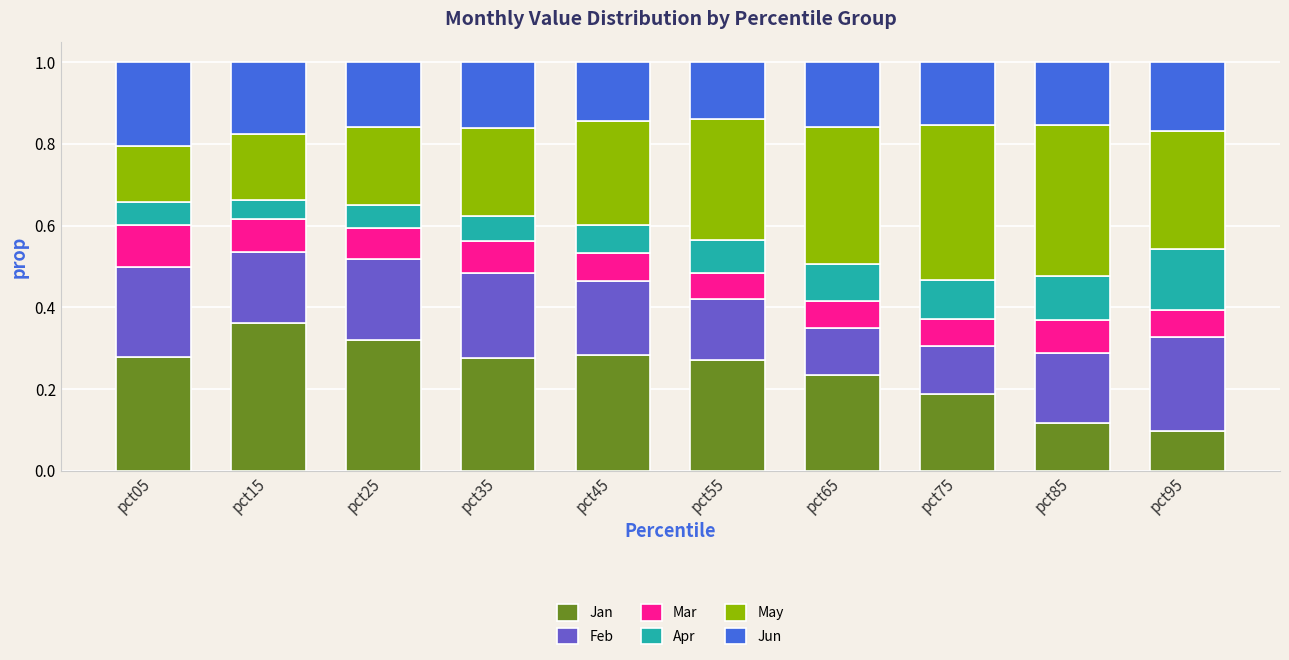

Count the number of data series in this chart.

6